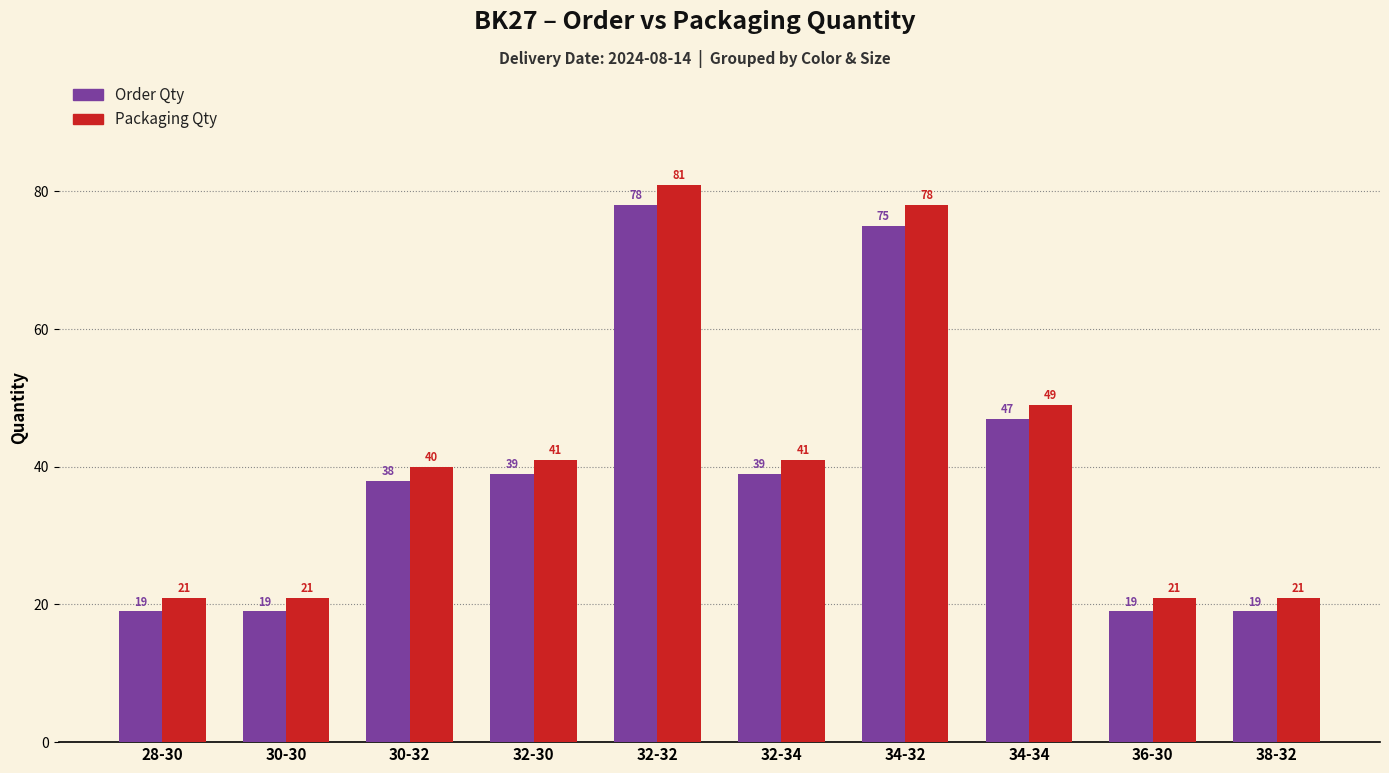

What is the total value across all series at 38-32?

40